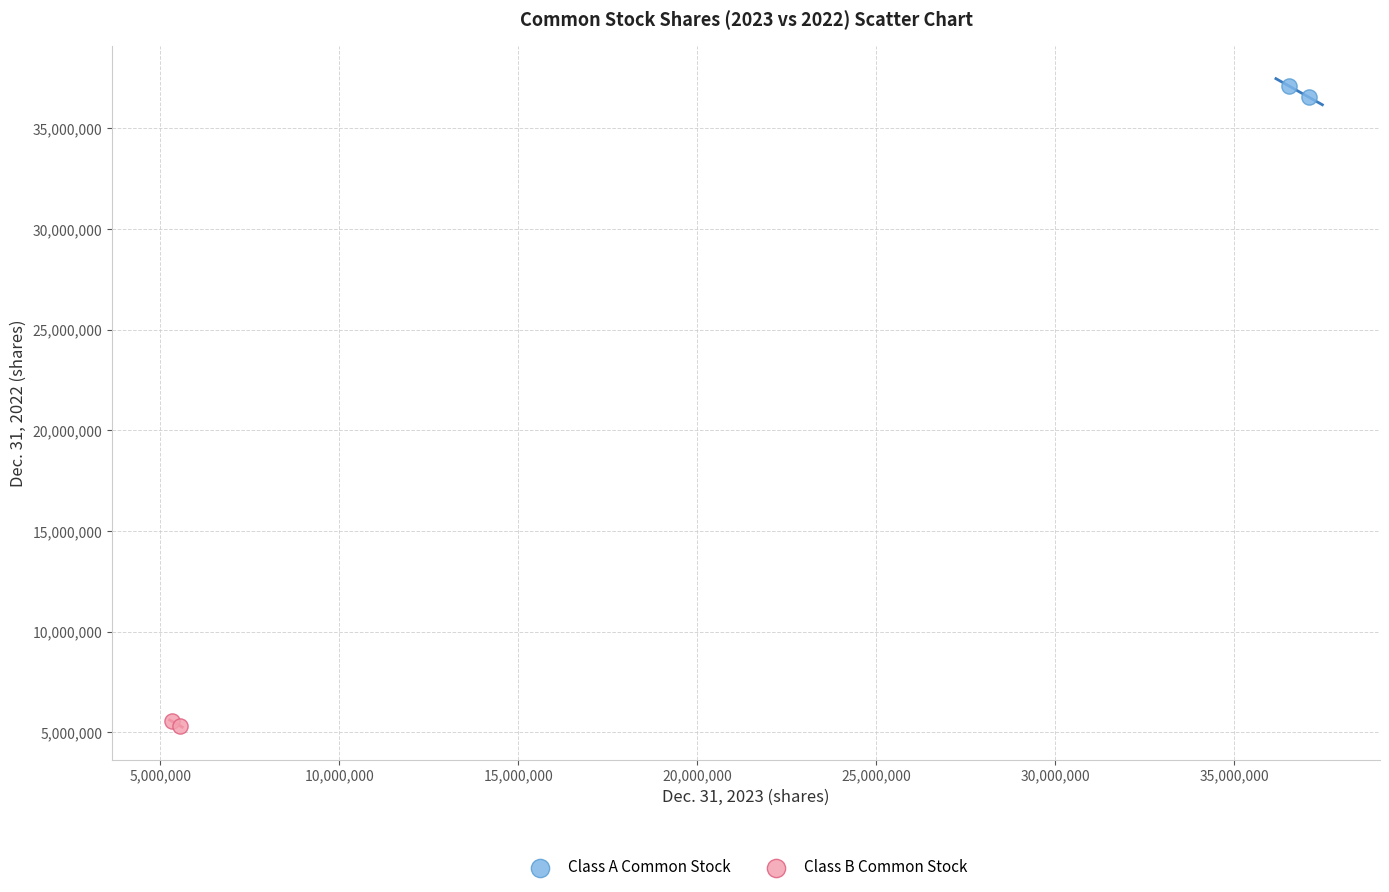

What are all the series names shown in the legend?

Class A Common Stock, Class B Common Stock